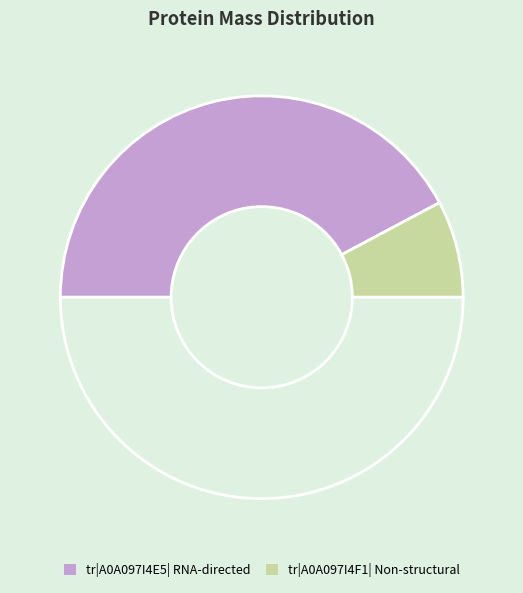

How many segments does this pie chart have?

3